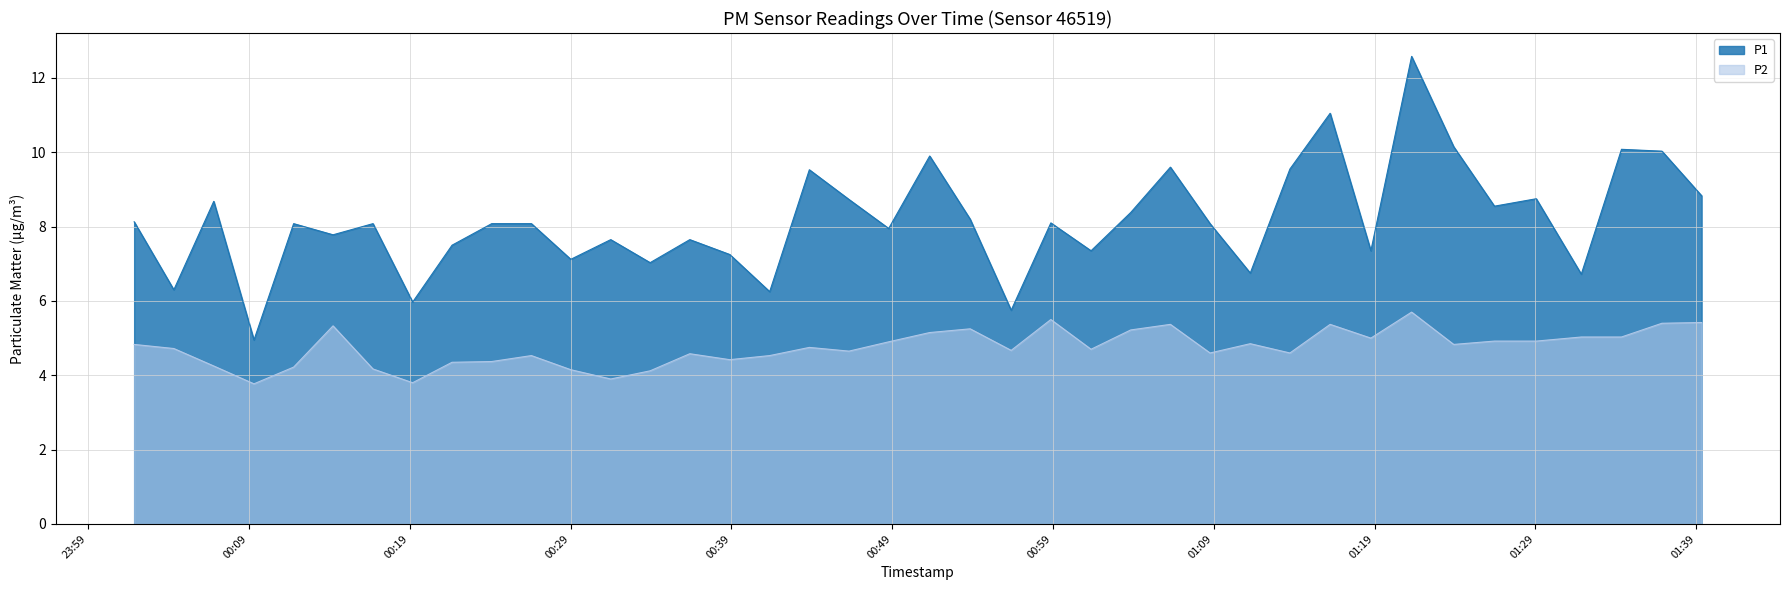

Between 2022-08-21T00:33:57 and 2022-08-21T01:08:46, which series saw the biggest shift?

P1